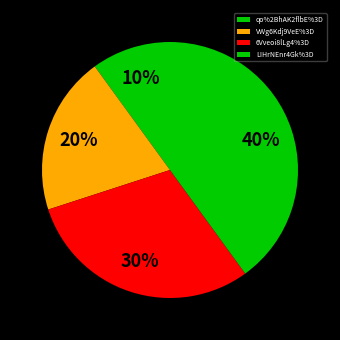

To the nearest percent, what is the combined percentage of VWg6Kdj9VeE%3D and 6Vveoi8lLg4%3D?

50%